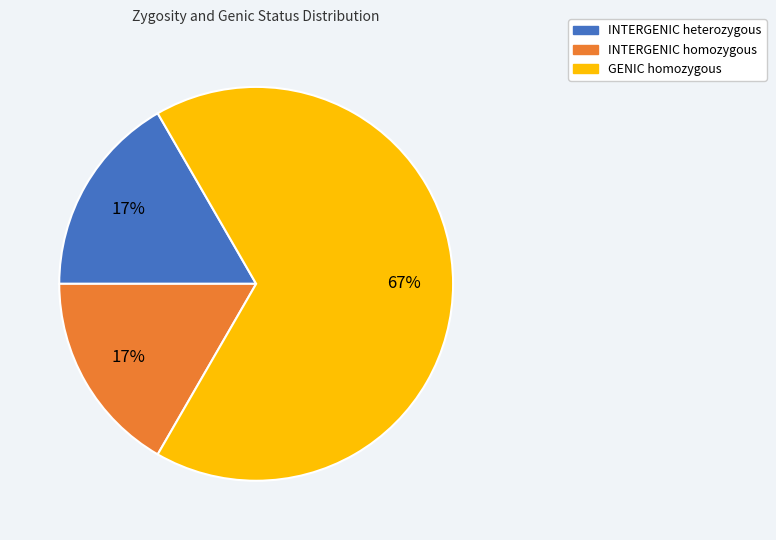

The INTERGENIC heterozygous slice represents 3% of the pie. True or false?

False